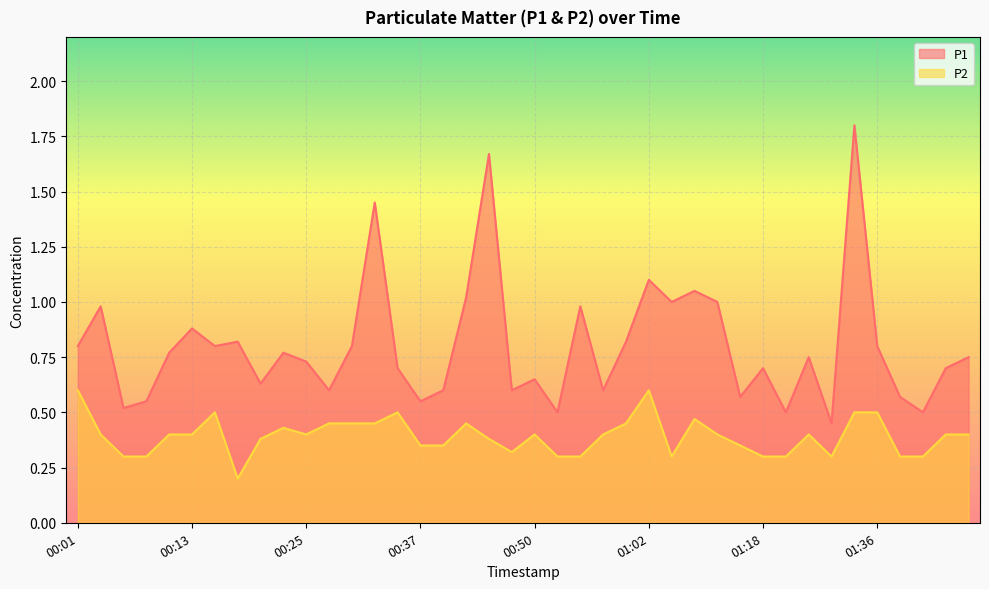

The P1 series shows 0.8 at 00:30. True or false?

True